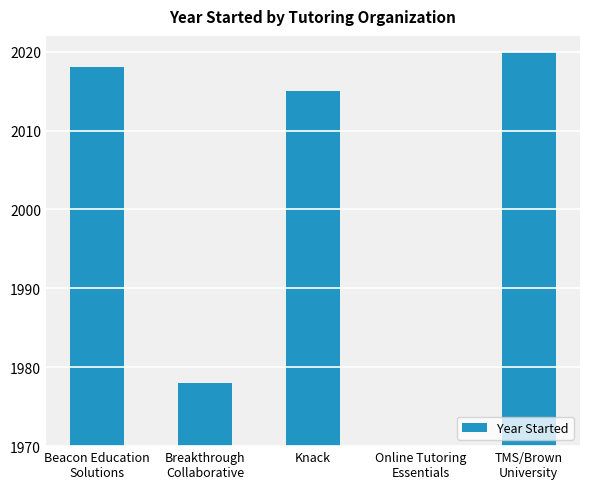

Which has a higher value, Beacon Education
Solutions or Online Tutoring
Essentials?

Beacon Education
Solutions